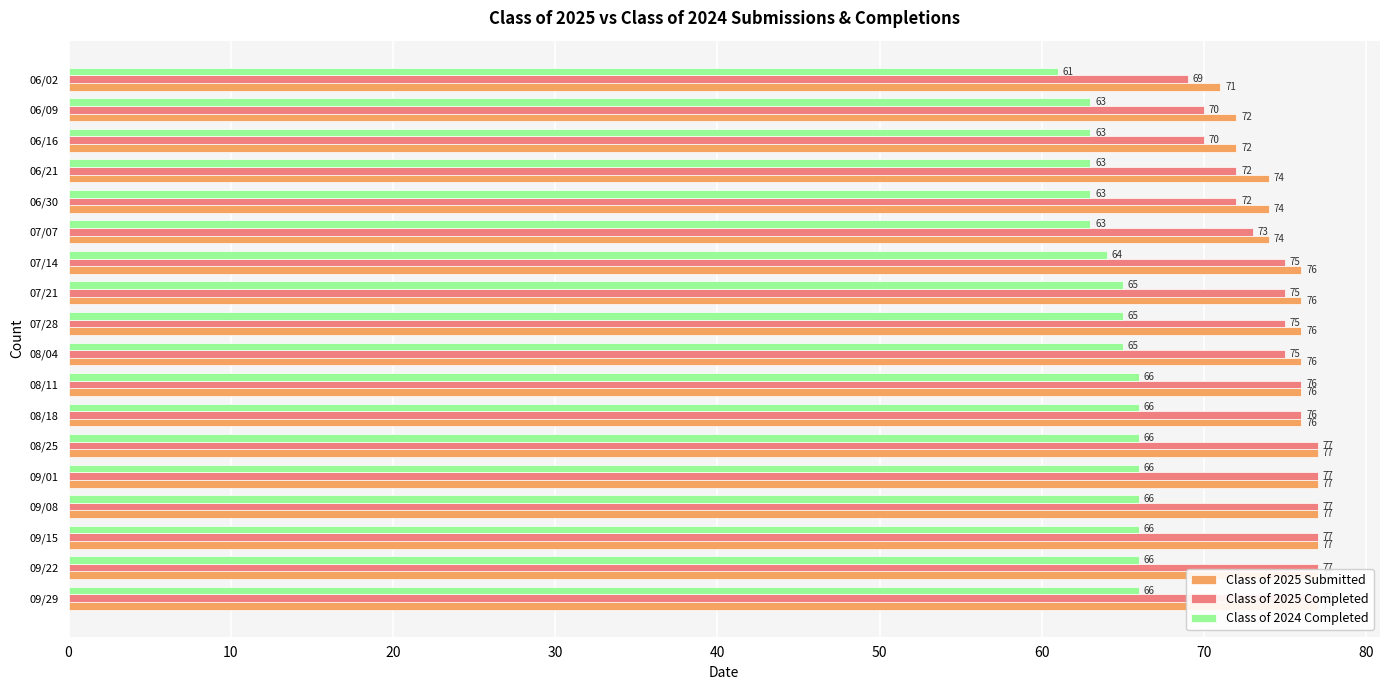

Which series has the largest total across all categories?

Class of 2025 Submitted